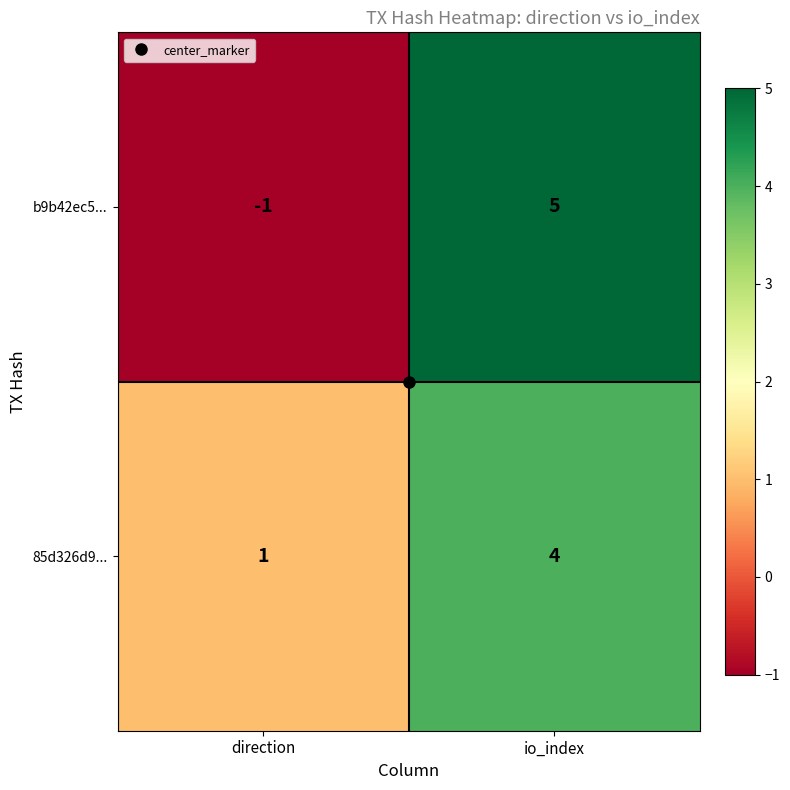

What is the sum of all b9b42ec5... values?

4